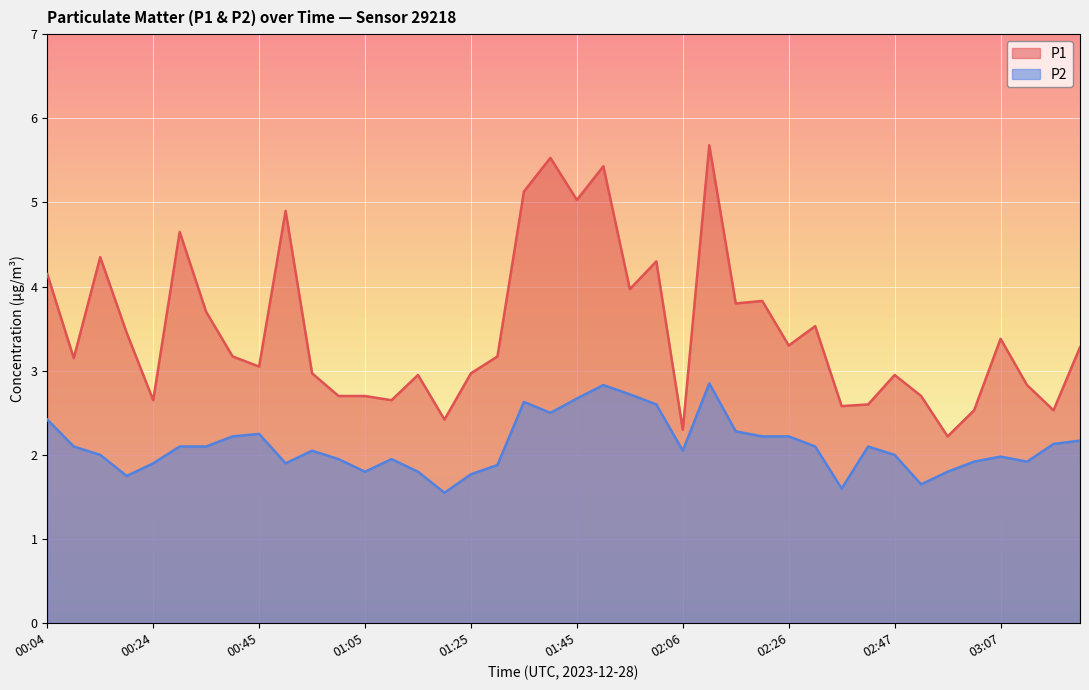

Which series has the largest total across all categories?

P1